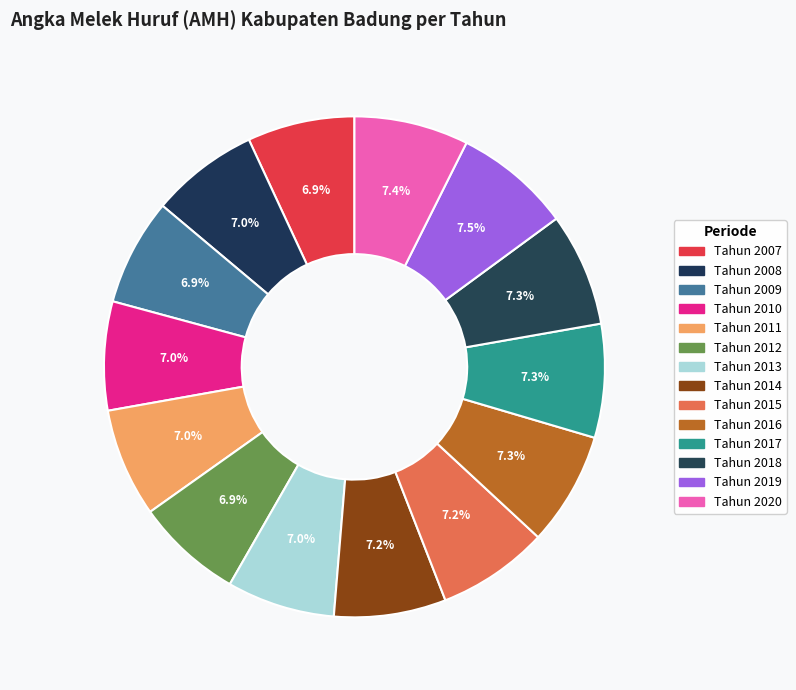

How many segments does this pie chart have?

14